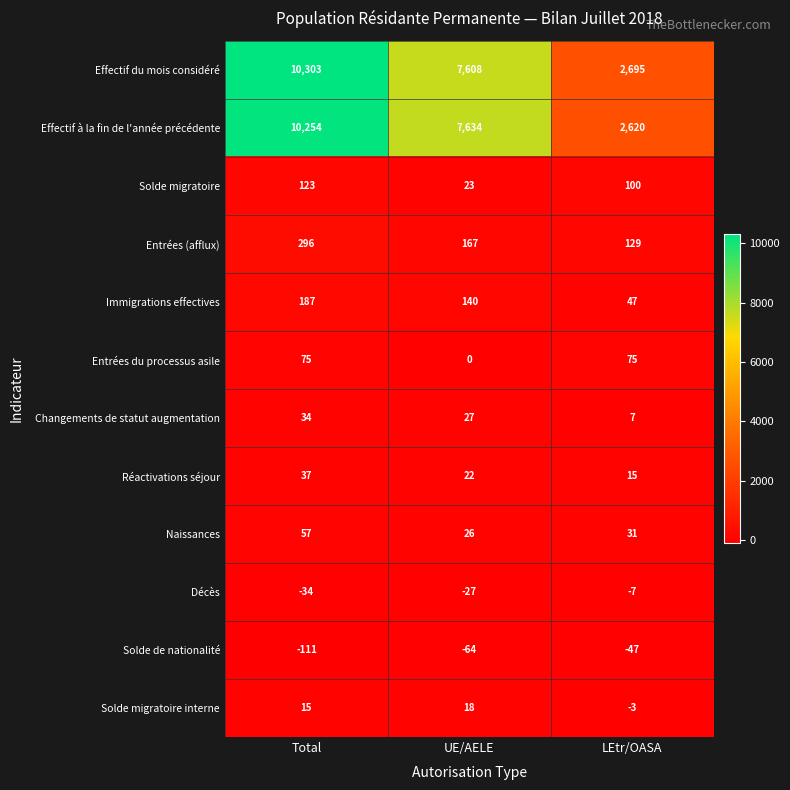

How many Entrées (afflux) values are between 129 and 296?

3